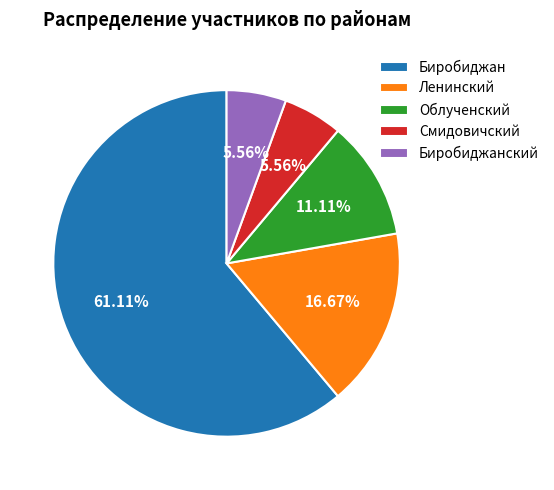

Is the sum of Биробиджанский and Ленинский greater than half?

No